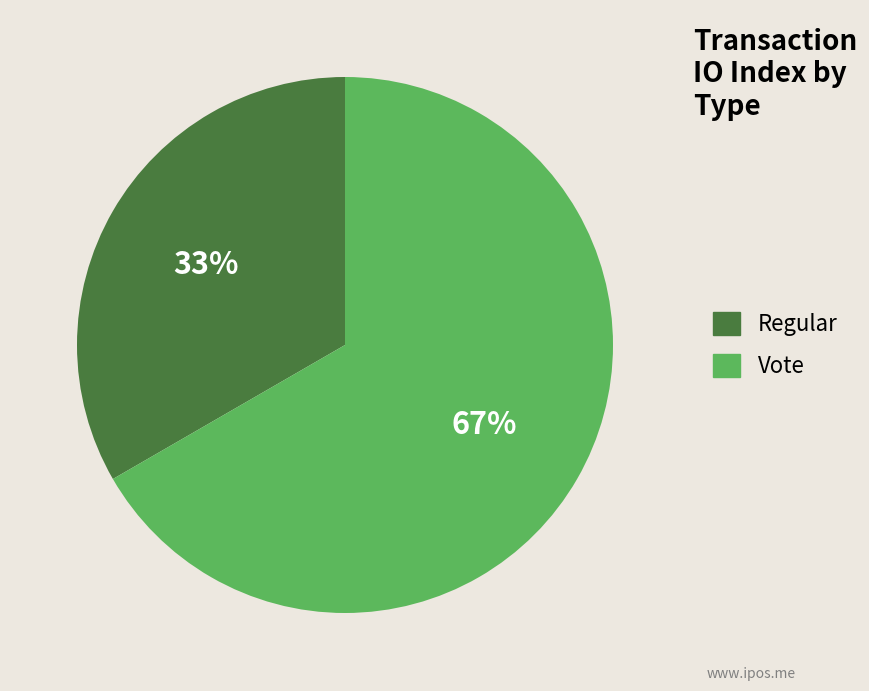

Is the sum of Vote and Regular greater than half?

Yes